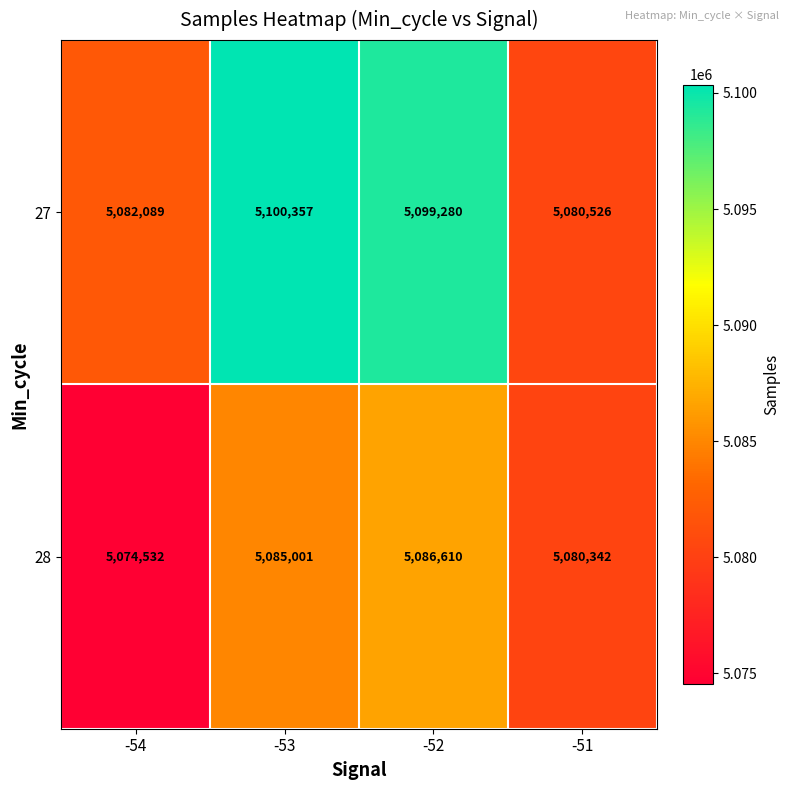

What is the average value of the 28 series?

5081621